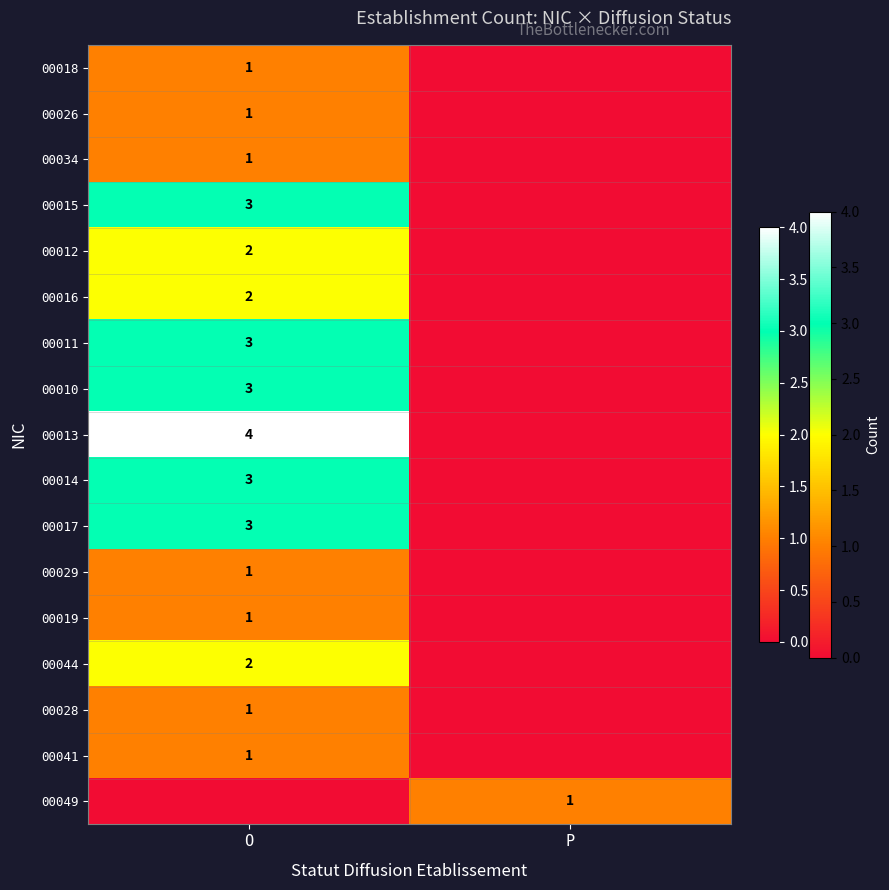

Which has a higher value, P or O?

O